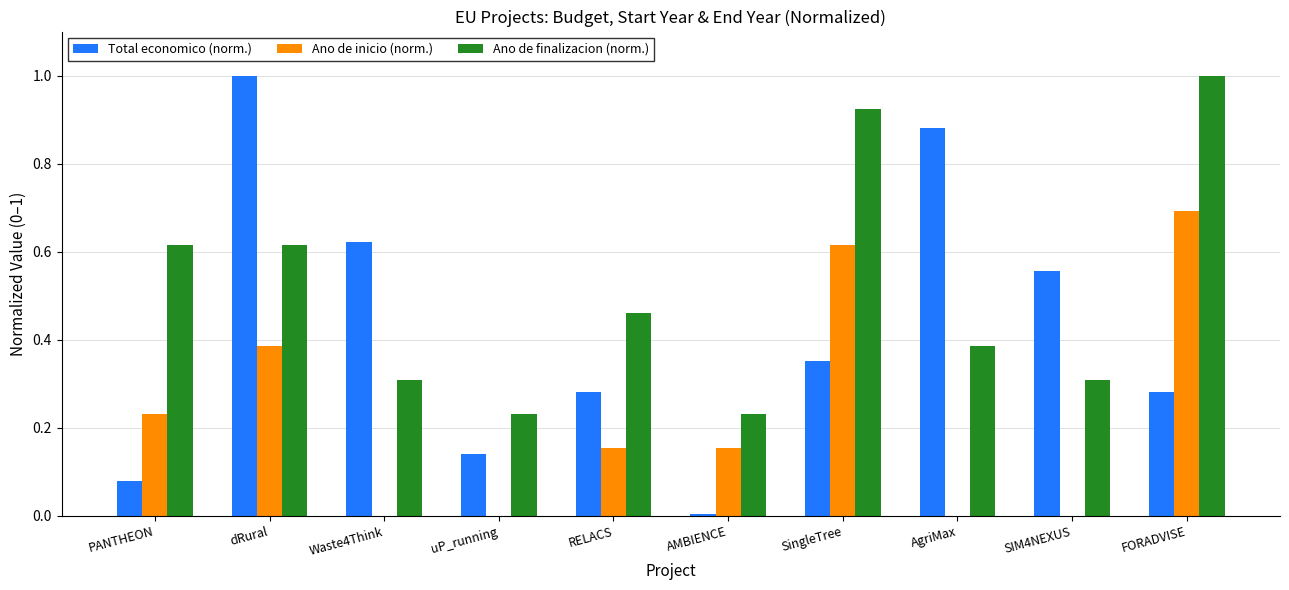

What is the sum of all Ano de inicio (norm.) values?

2.2